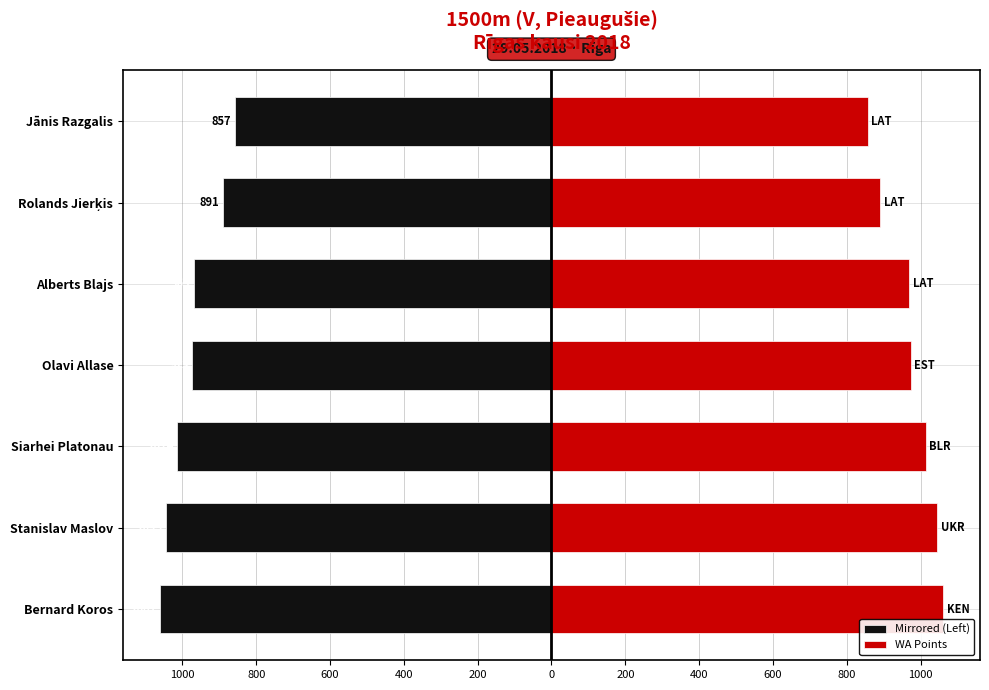

What is the minimum value shown in the chart?

-1061